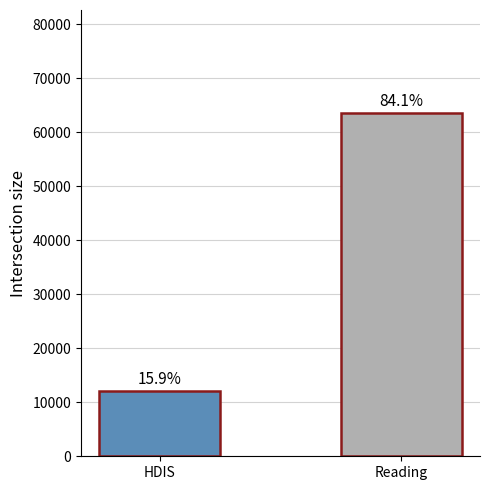

What is the label of the 2nd bar from the left?

Reading